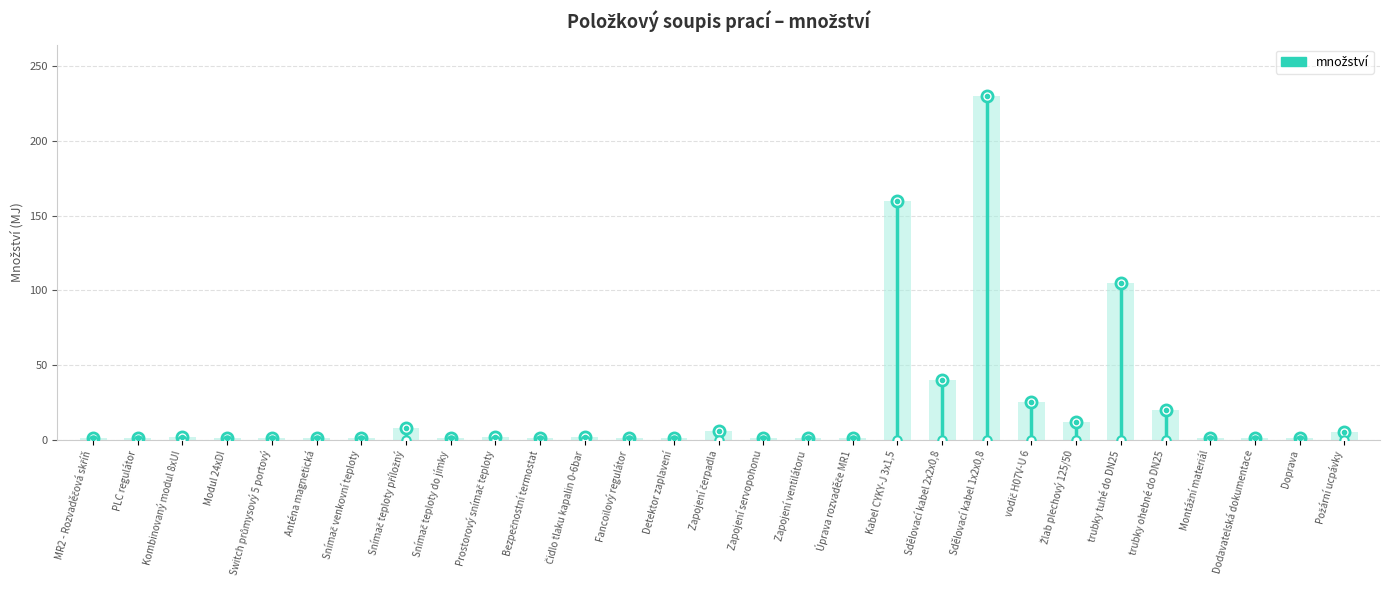

Reading right to left, what are all the values shown in this chart?

5	1	1	1	20	105	12	25	230	40	160	1	1	1	6	1	1	2	1	2	1	8	1	1	1	1	2	1	1